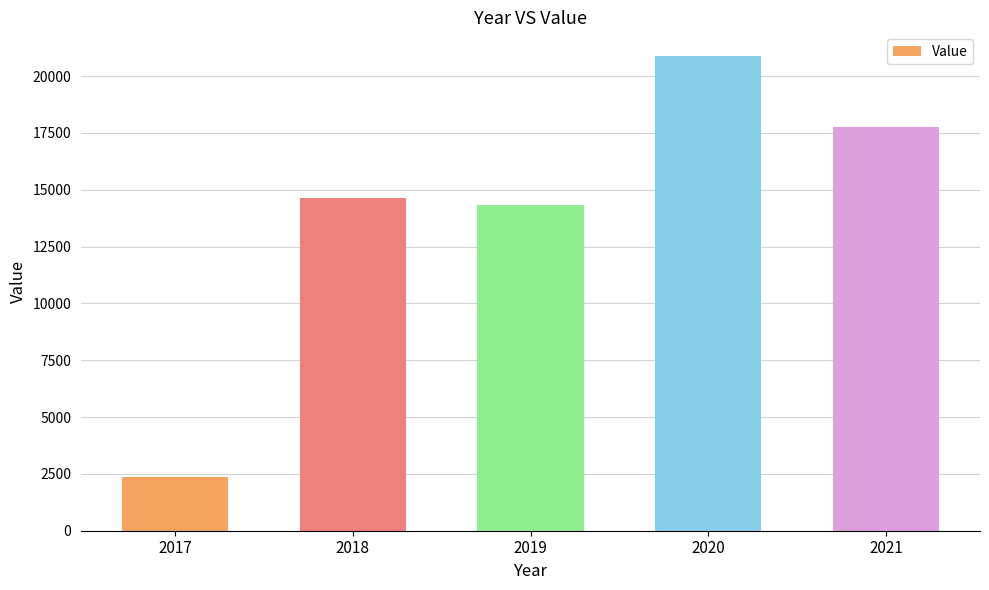

Reading left to right, what are all the values shown in this chart?

2017=2370	2018=14629	2019=14310	2020=20880	2021=17745